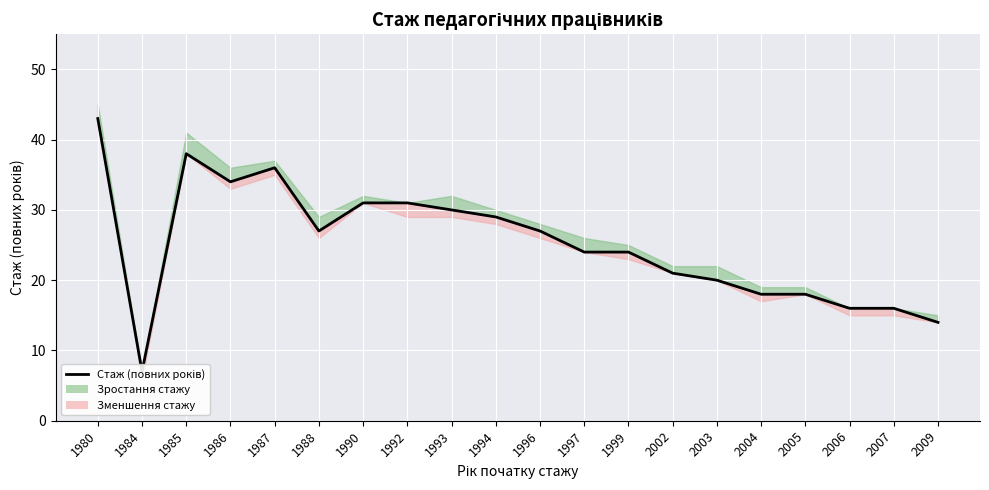

Reading left to right, list all the values displayed in this chart.

43	7	38	34	36	27	31	31	30	29	27	24	24	21	20	18	18	16	16	14